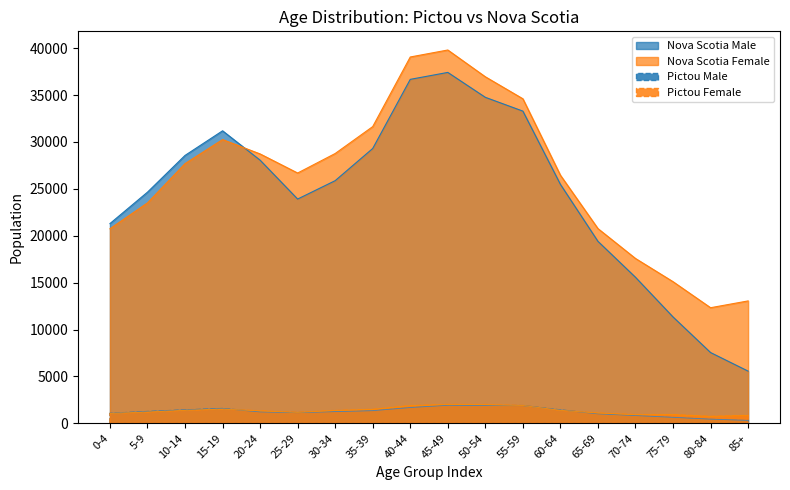

What is the sum of all Pictou Female values?

24175